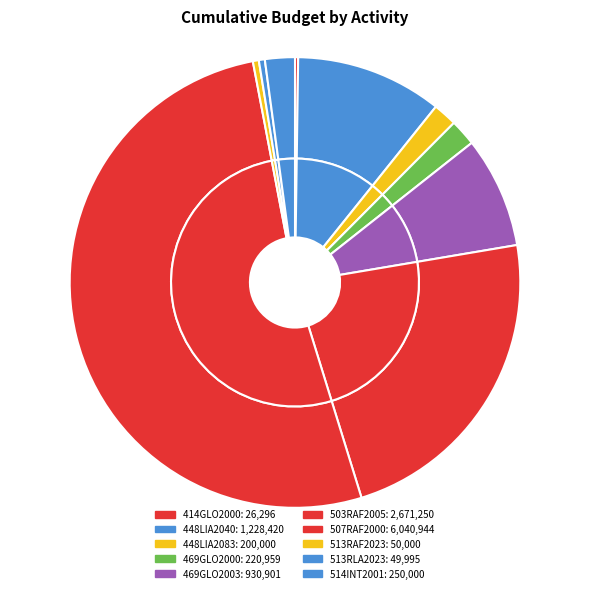

How many slices are in this pie chart?

10